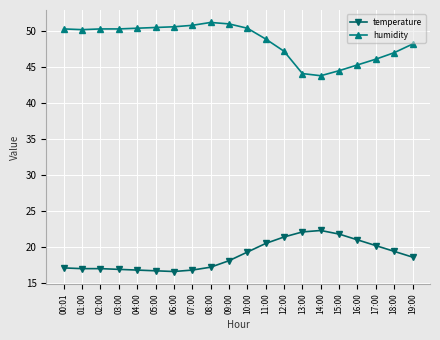

What is the average value of the temperature series?

18.8